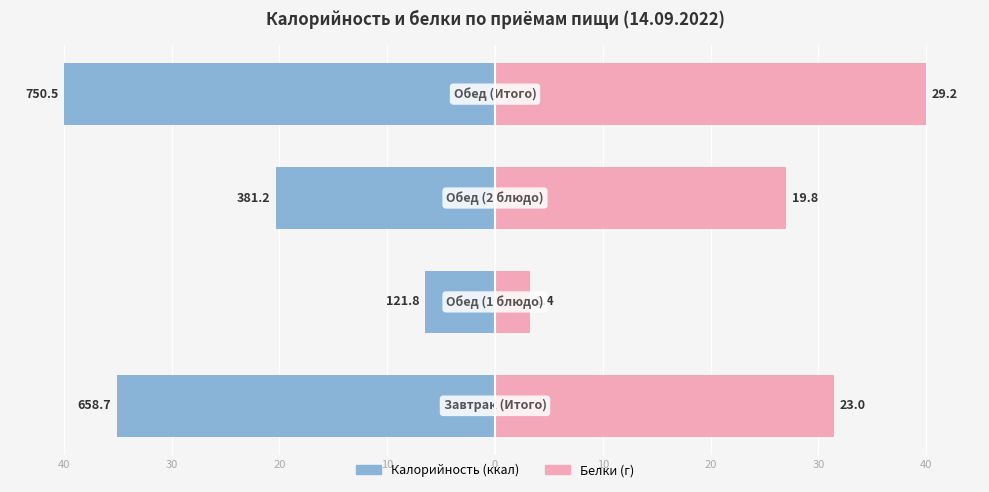

Is the value of Калорийность (Male) at 20 greater than the value of Белки (Female) at 20?

No